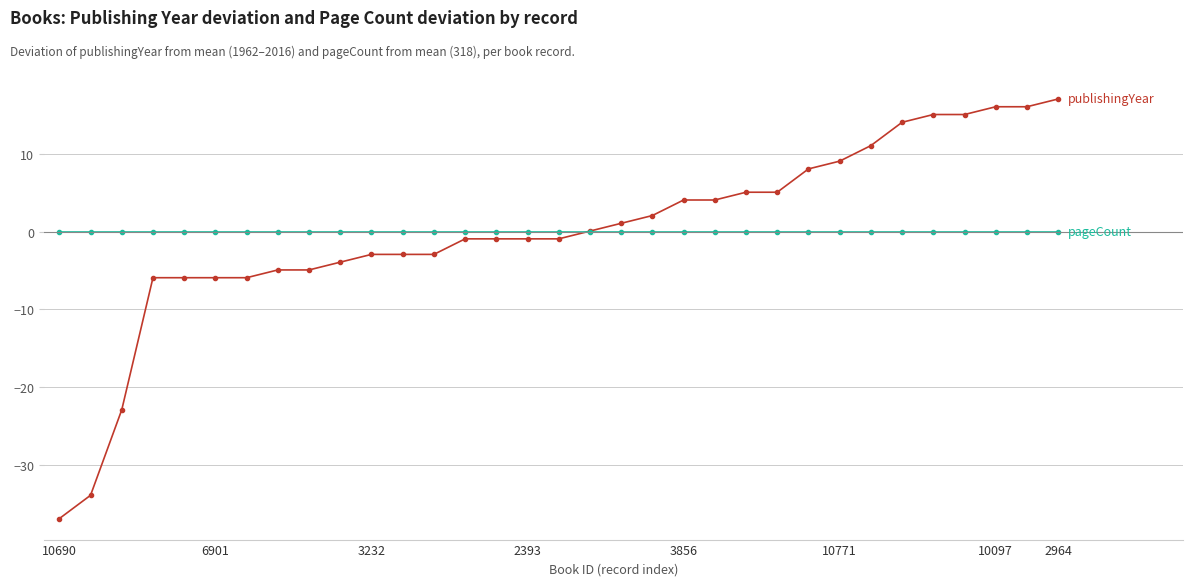

What is the maximum value shown in the chart?

17.1